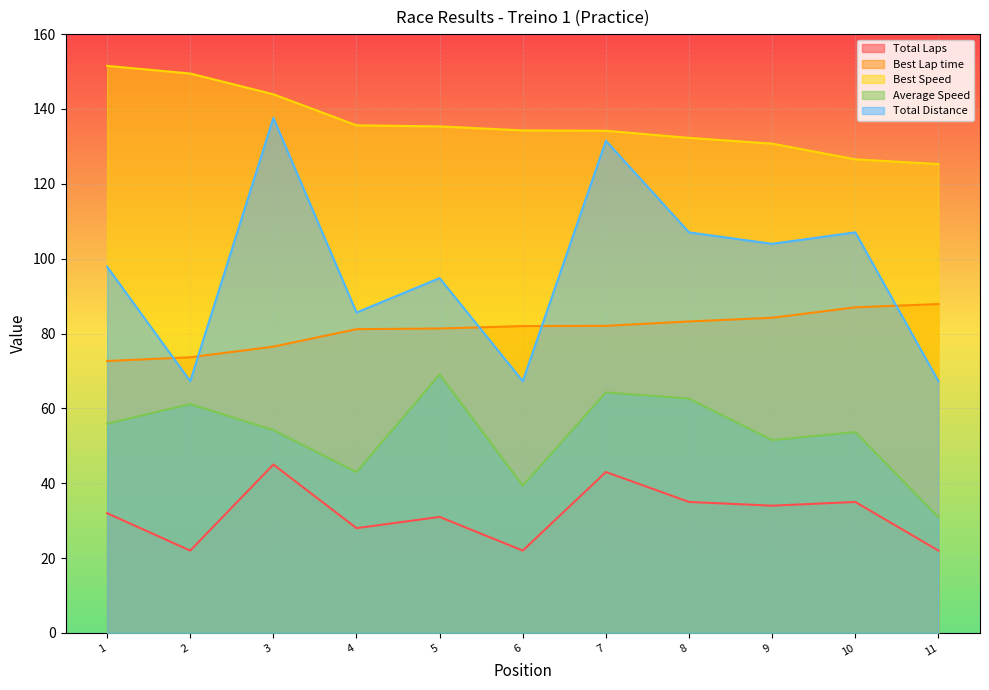

What value does the Best Speed series have at 8?

132.3